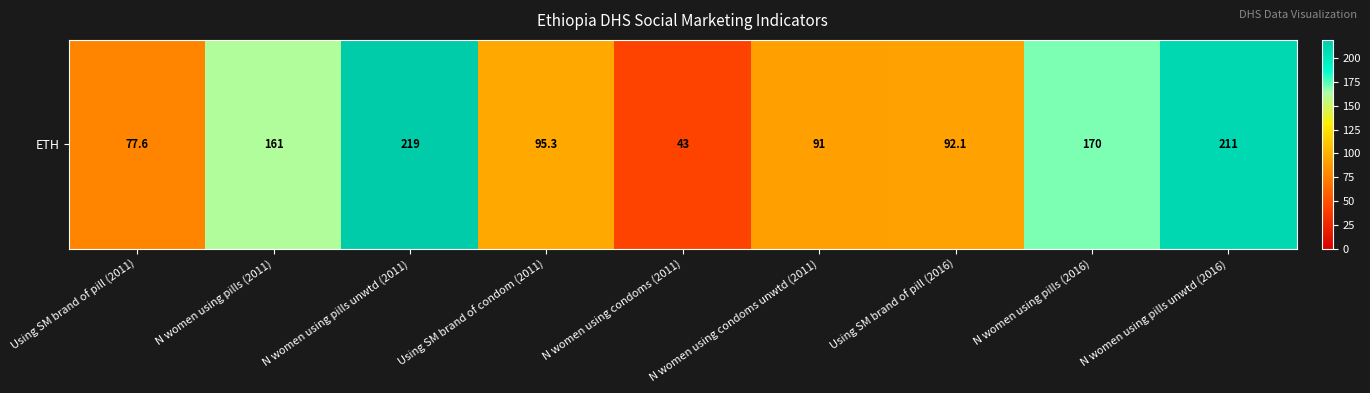

What is the difference between the values at N women using condoms (2011) and N women using condoms unwtd (2011)?

48.0